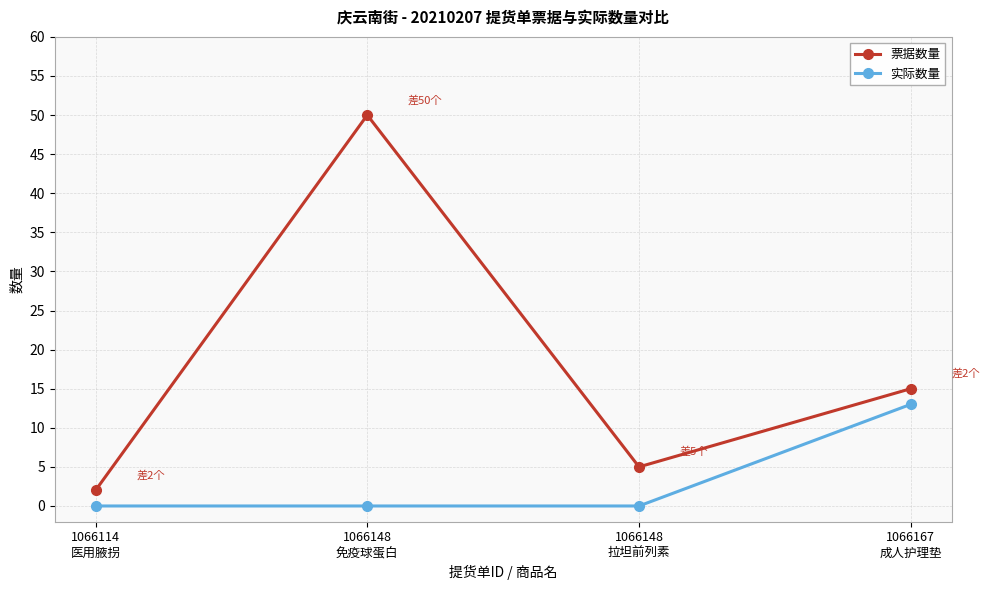

Rank the series by their average value, from highest to lowest.

票据数量, 实际数量